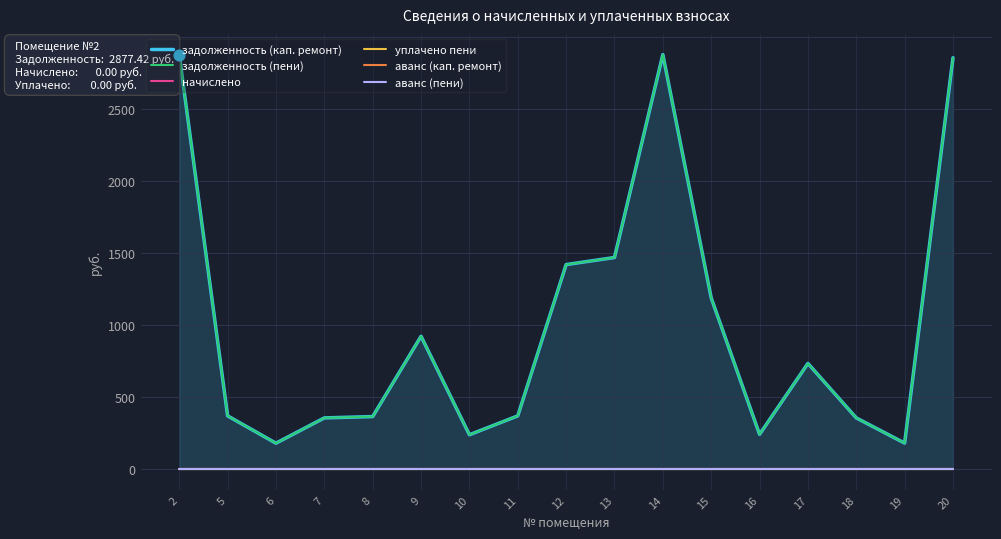

Which series has the largest total across all categories?

задолженность (кап. ремонт)